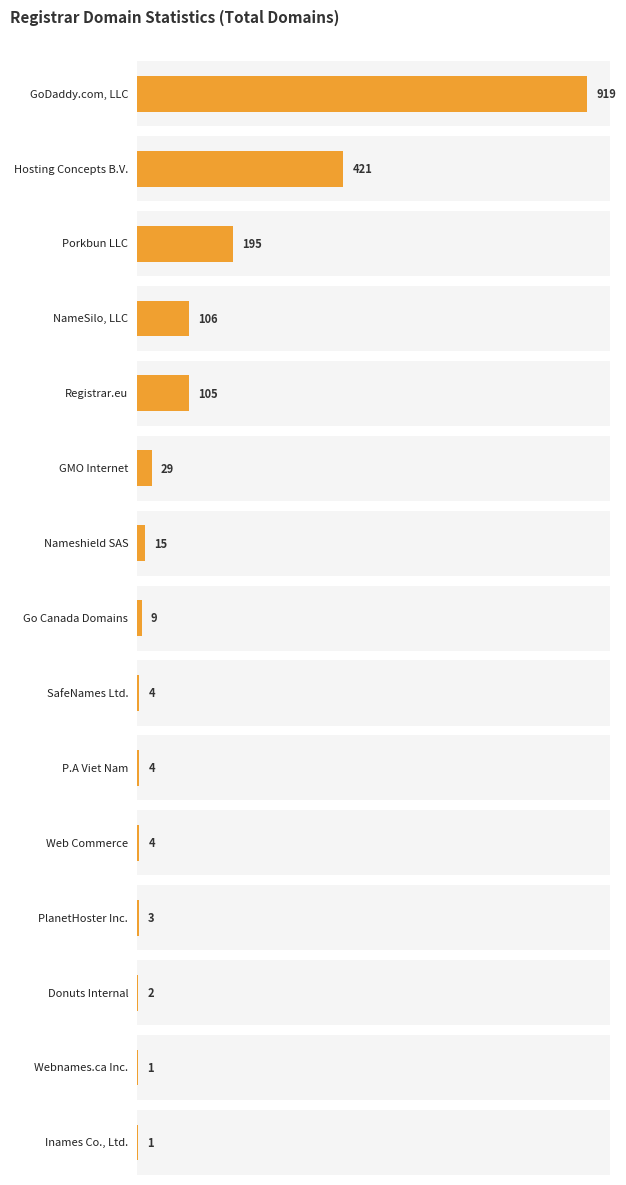

At how many categories does at least one series exceed 637?

1